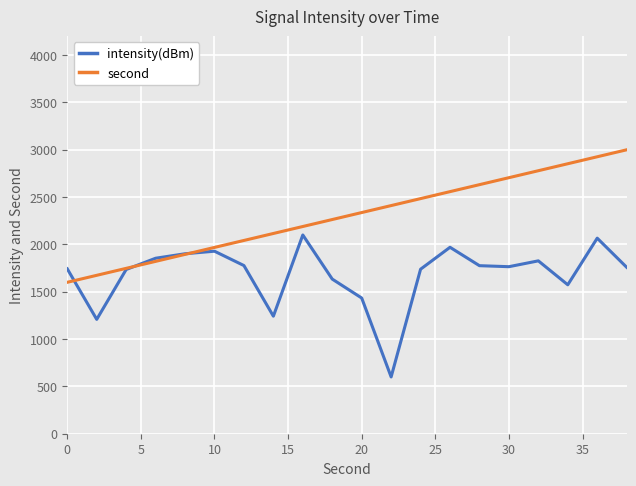

List the series in order of their overall mean, lowest first.

intensity(dBm), second